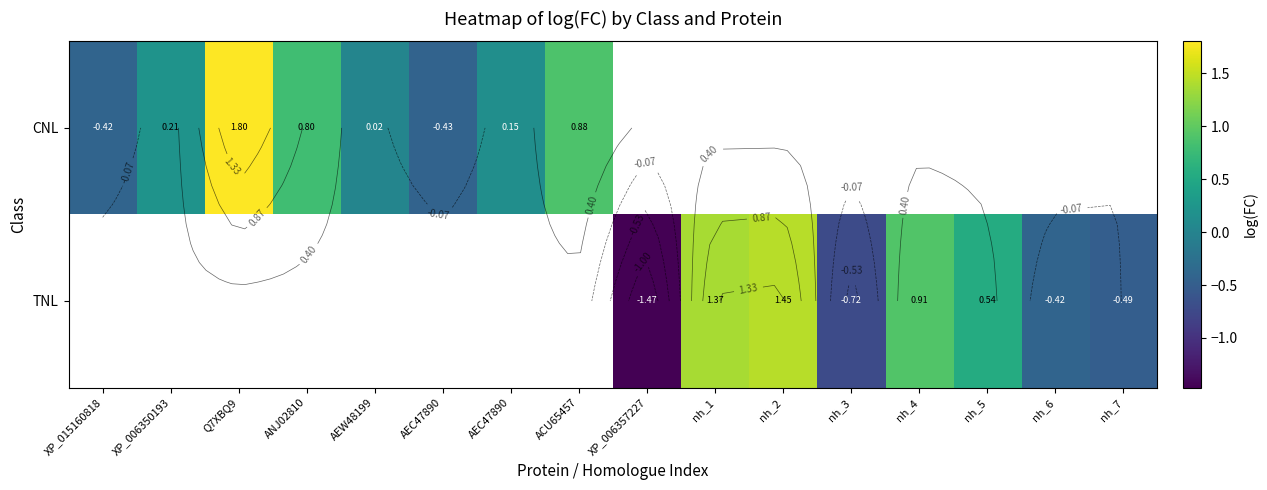

What is the smallest value displayed?

-1.5